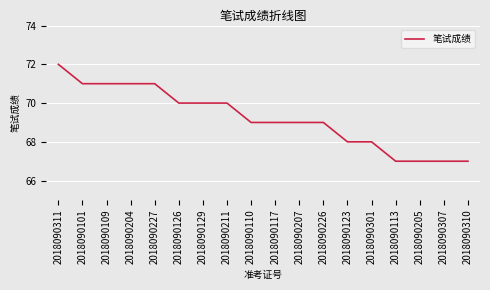

Reading left to right, list all the values displayed in this chart.

2018090311=72	2018090101=71	2018090109=71	2018090204=71	2018090227=71	2018090126=70	2018090129=70	2018090211=70	2018090110=69	2018090117=69	2018090207=69	2018090226=69	2018090123=68	2018090301=68	2018090113=67	2018090205=67	2018090307=67	2018090310=67